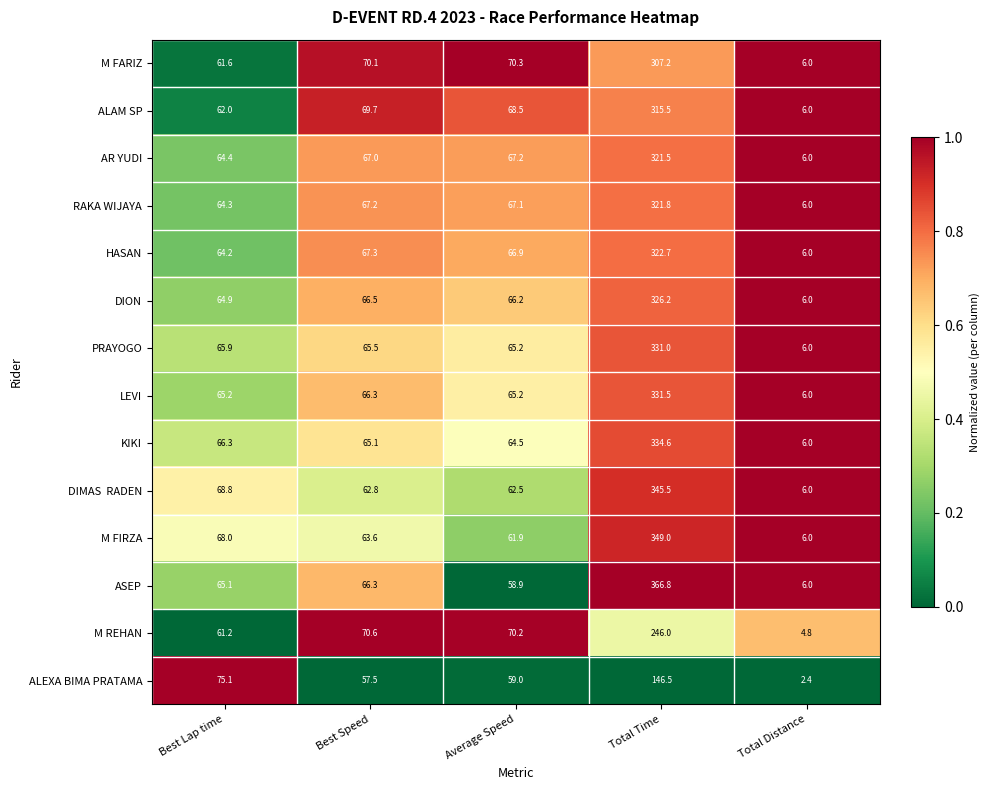

What is the approximate value of ASEP at Total Time?

366.8